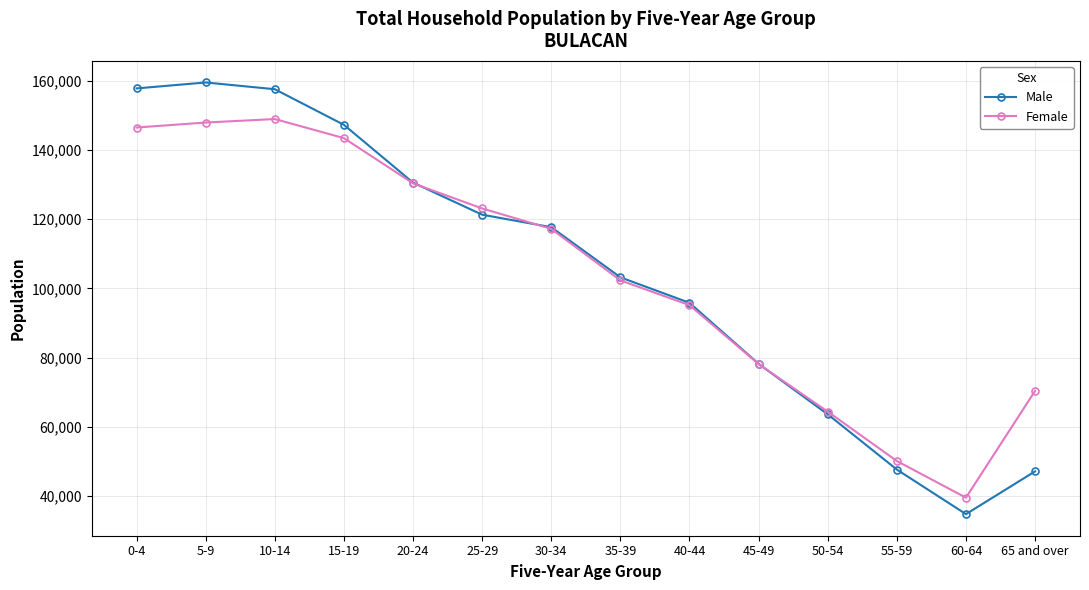

Which series has the widest spread of values?

Male